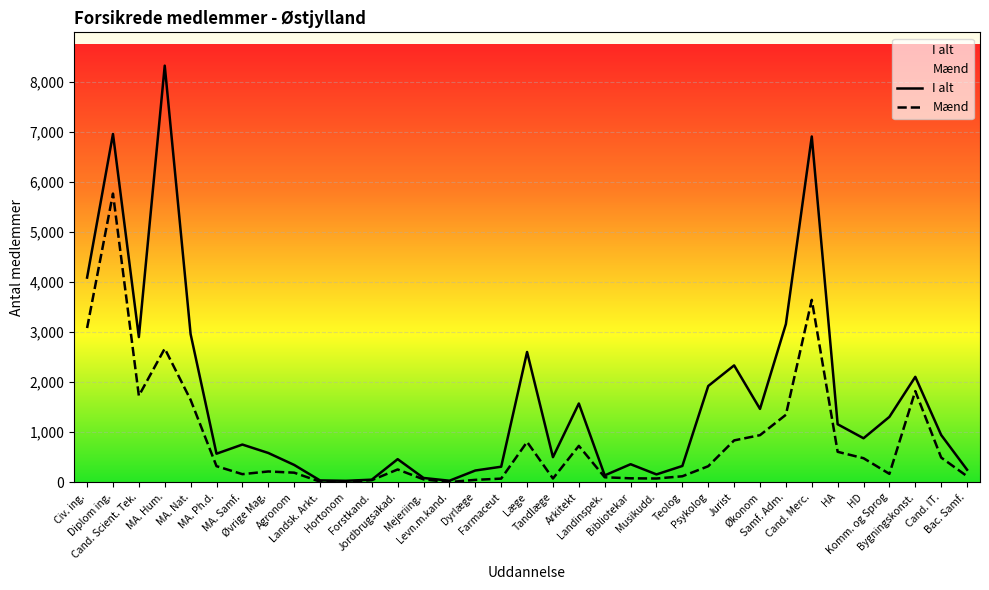

Reading left to right, what are all the values shown in this chart?

I alt: Civ. ing.=4092	Diplom ing.=6963	Cand. Scient. Tek.=2902	MA. Hum.=8329	MA. Nat.=2961	MA. Ph.d.=570	MA. Samf.=753	Øvrige Mag.=585	Agronom=346	Landsk. Arkt.=36	Hortonom=28	Forstkand.=51	Jordbrugsakad.=461	Mejeriing.=85	Levn.m.kand.=30	Dyrlæge=234	Farmaceut=310	Læge=2604	Tandlæge=501	Arkitekt=1574	Landinspek.=137	Bibliotekar=360	Musikudd.=156	Teolog=325	Psykolog=1924	Jurist=2336	Økonom=1466	Samf. Adm.=3162	Cand. Merc.=6913	HA=1159	HD=879	Komm. og Sprog=1307	Bygningskonst.=2107	Cand. IT.=944	Bac. Samf.=250
Mænd: Civ. ing.=3083	Diplom ing.=5771	Cand. Scient. Tek.=1729	MA. Hum.=2672	MA. Nat.=1646	MA. Ph.d.=321	MA. Samf.=161	Øvrige Mag.=215	Agronom=191	Landsk. Arkt.=11	Hortonom=12	Forstkand.=41	Jordbrugsakad.=255	Mejeriing.=57	Levn.m.kand.=3	Dyrlæge=47	Farmaceut=72	Læge=806	Tandlæge=74	Arkitekt=727	Landinspek.=99	Bibliotekar=78	Musikudd.=74	Teolog=119	Psykolog=320	Jurist=836	Økonom=941	Samf. Adm.=1348	Cand. Merc.=3646	HA=608	HD=480	Komm. og Sprog=167	Bygningskonst.=1822	Cand. IT.=493	Bac. Samf.=120